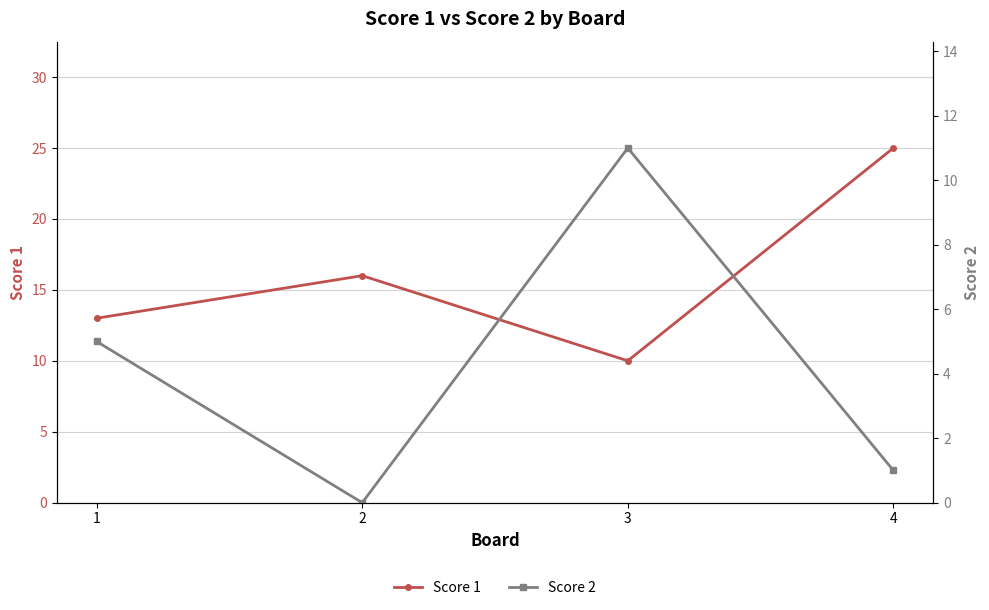

Is it true that Score 1 equals 13 at 1?

True